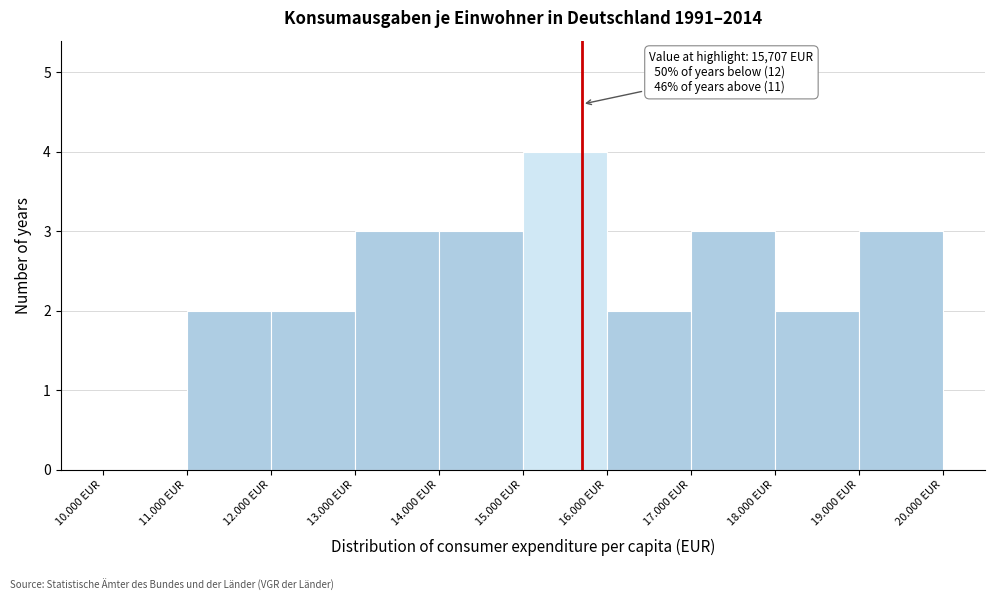

Reading left to right, what are all the values shown in this chart?

10.000 EUR=0	11.000 EUR=2	12.000 EUR=2	13.000 EUR=3	14.000 EUR=3	15.000 EUR=4	16.000 EUR=2	17.000 EUR=3	18.000 EUR=2	19.000 EUR=3